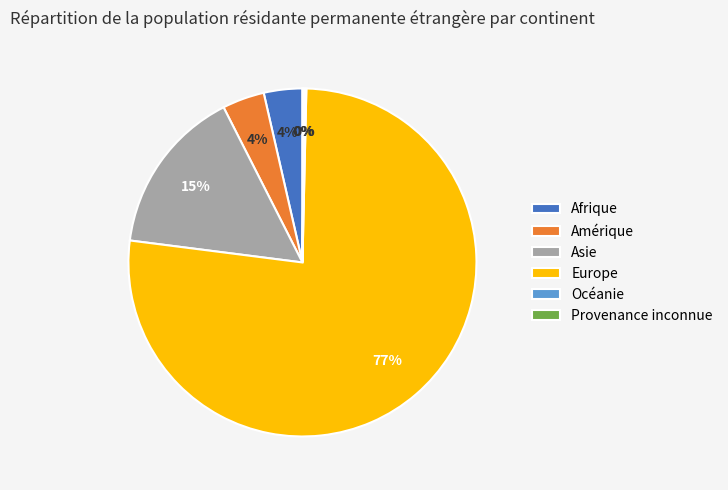

Is the sum of Afrique and Asie greater than half?

No